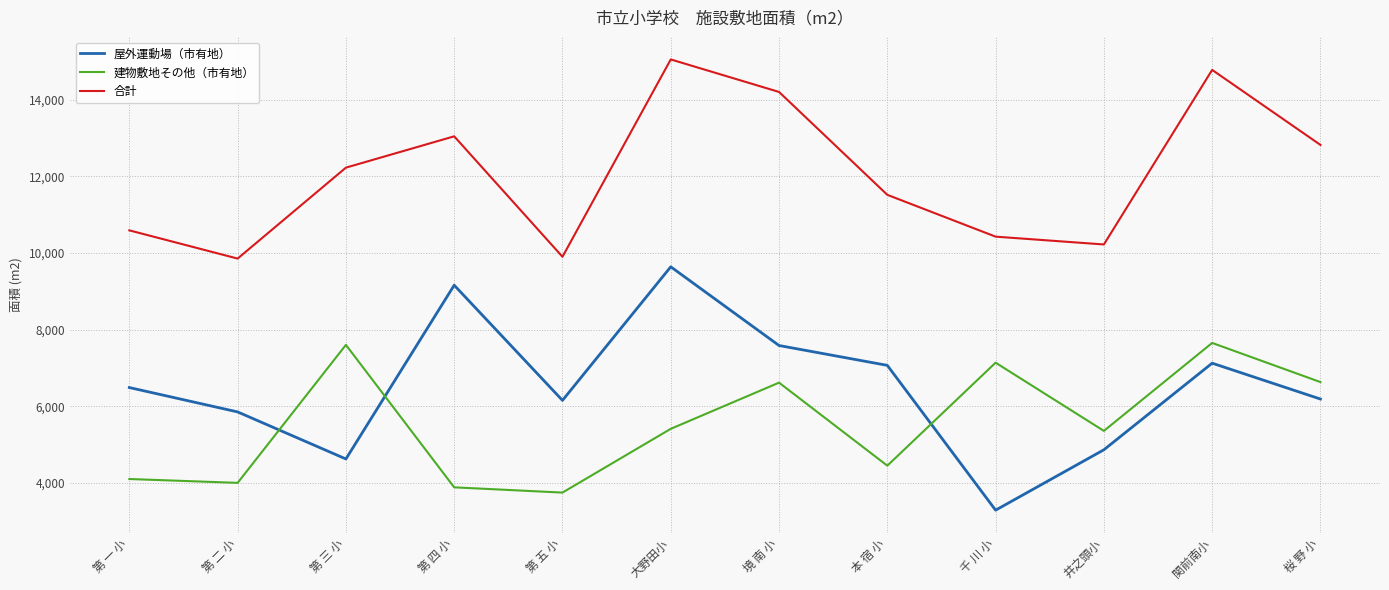

The value of 屋外運動場（市有地） at 第 二 小 is 8225.4. True or false?

False